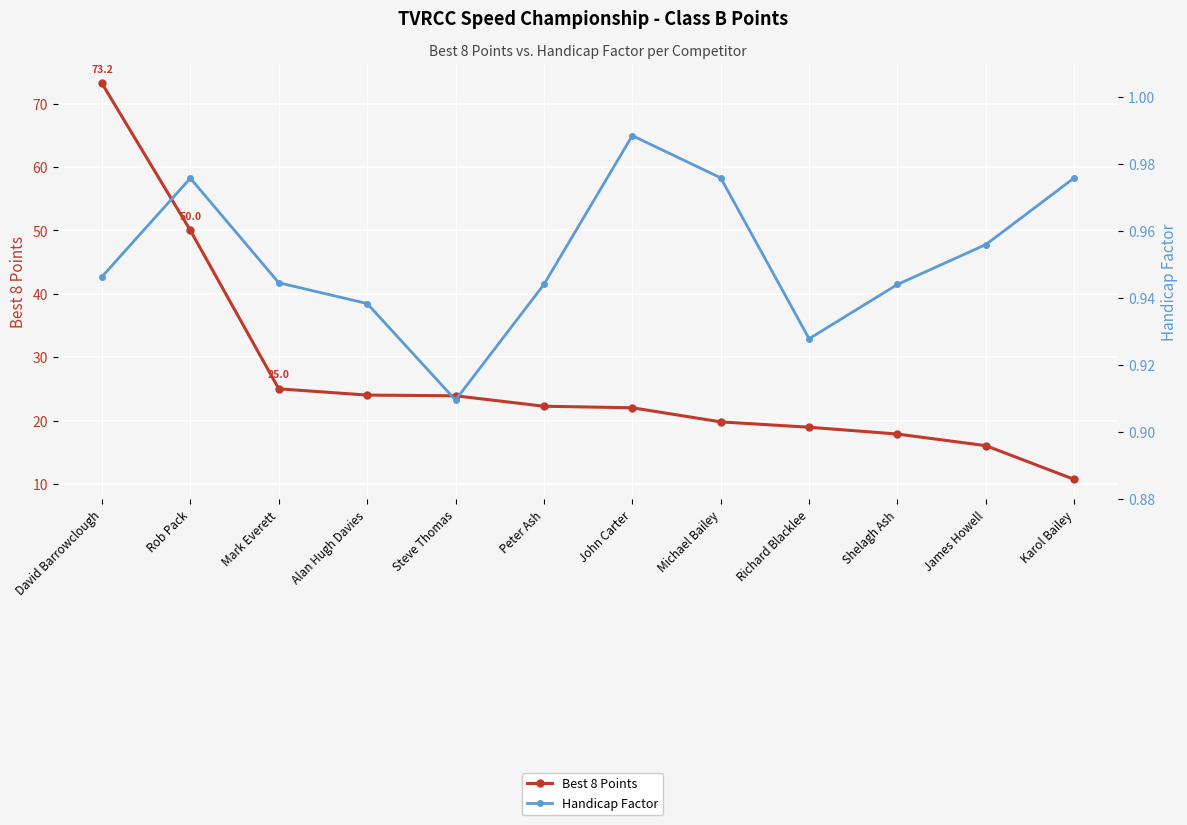

What is the difference between the maximum and minimum values in the Best 8 Points series?

62.5